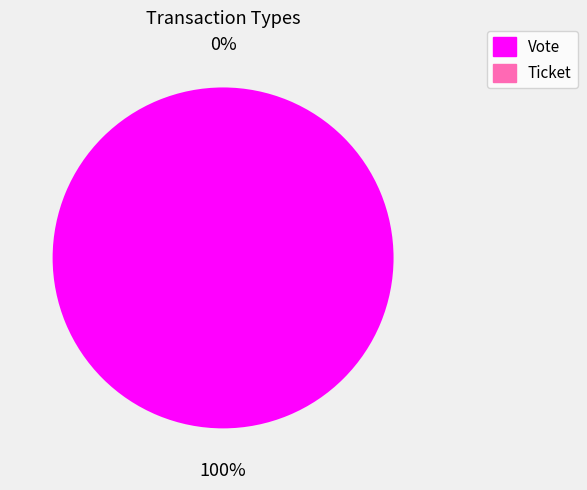

Which slice is the smallest?

Ticket